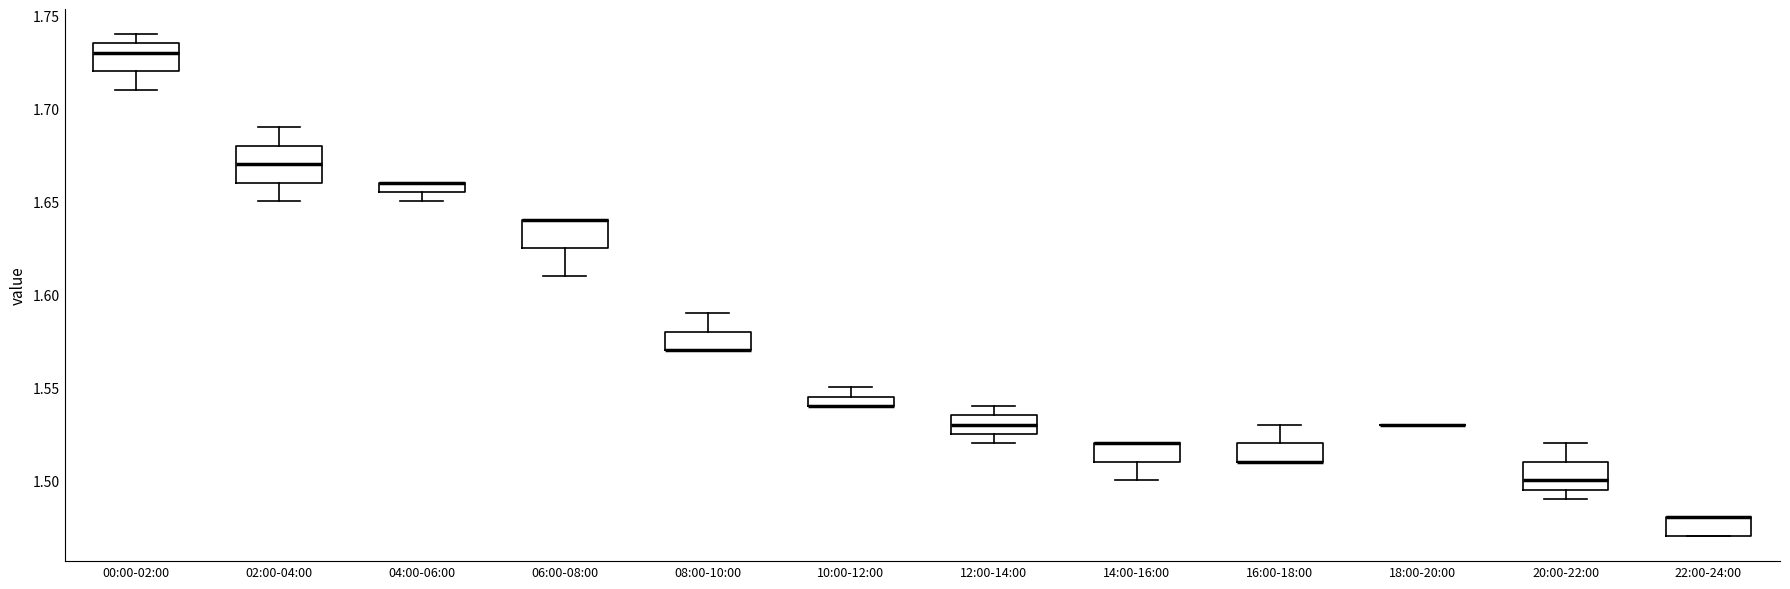

Which box is the tallest, from its lower edge to its upper edge?

02:00-04:00